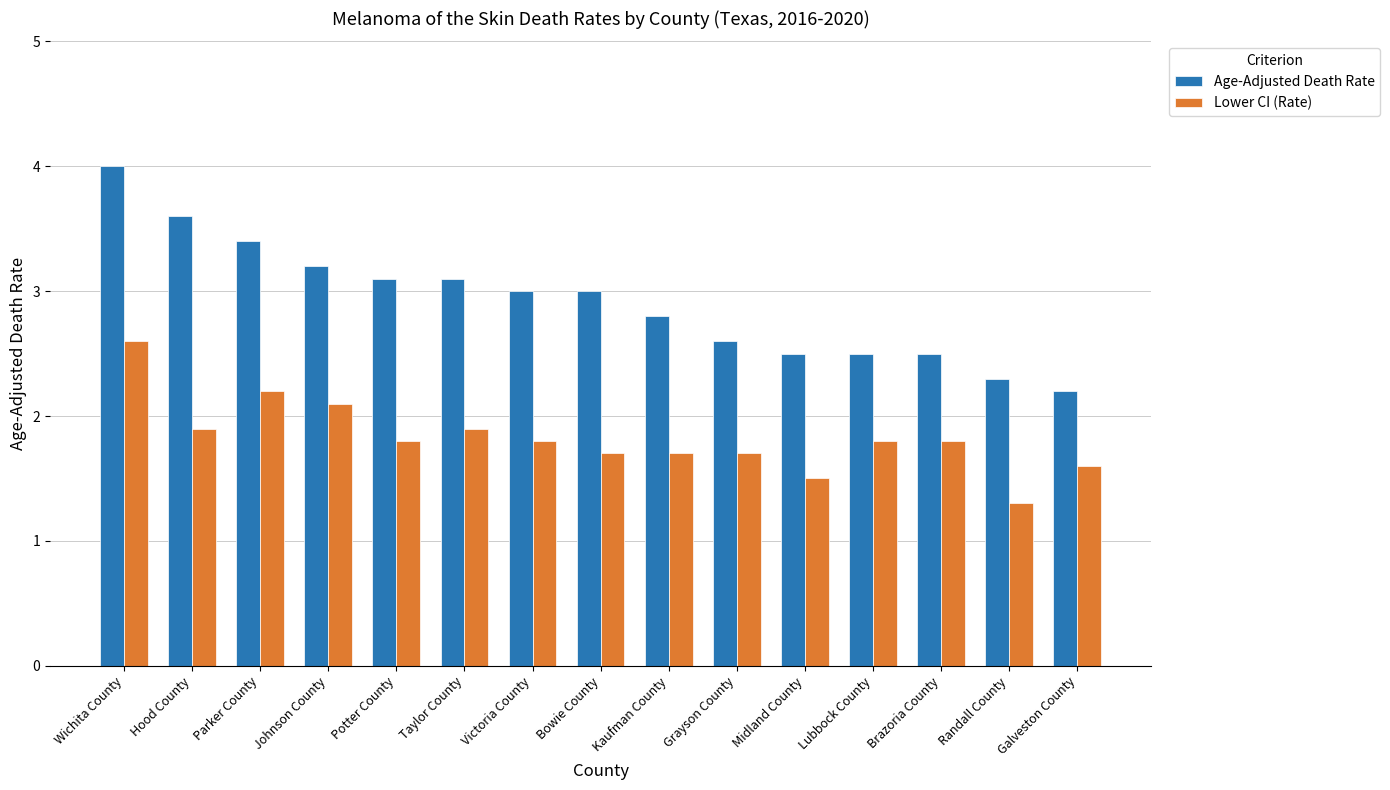

At which label does Age-Adjusted Death Rate reach its peak?

Wichita County